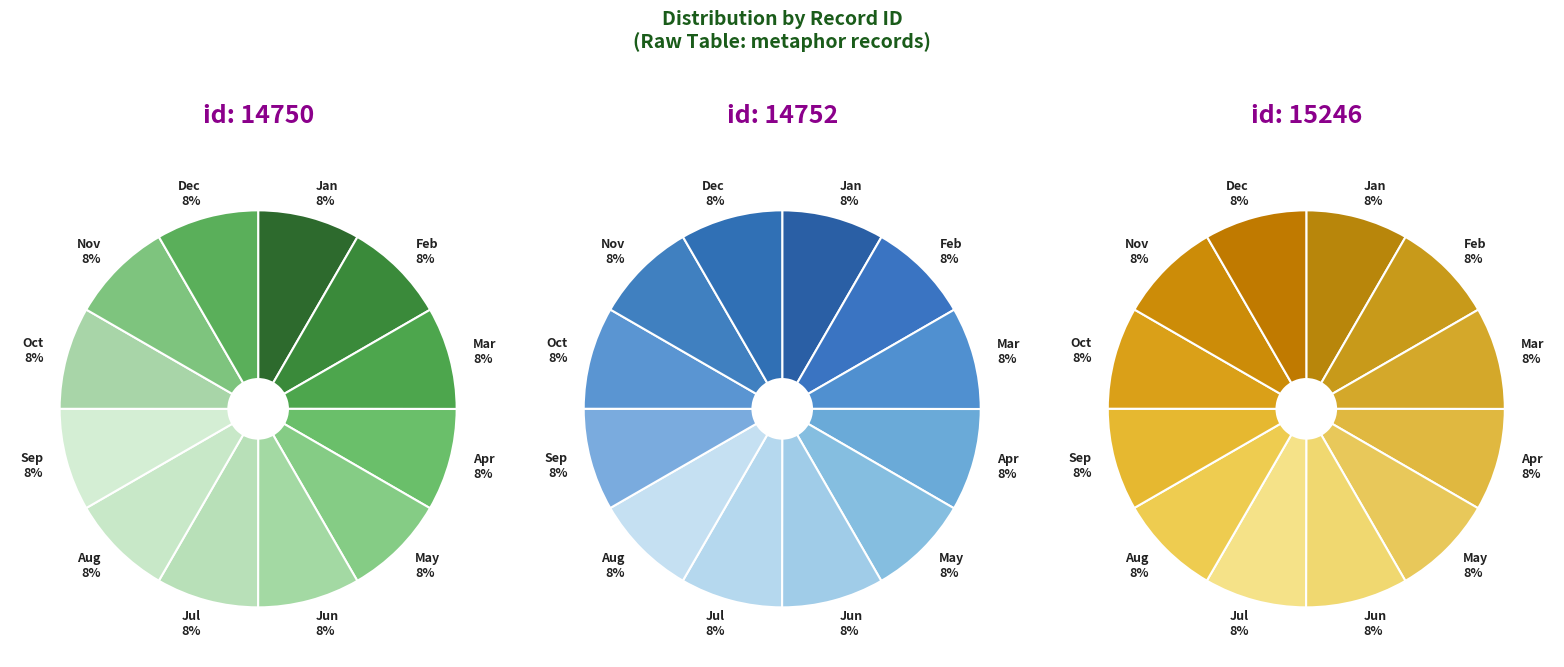

Which slice is the largest?

15246